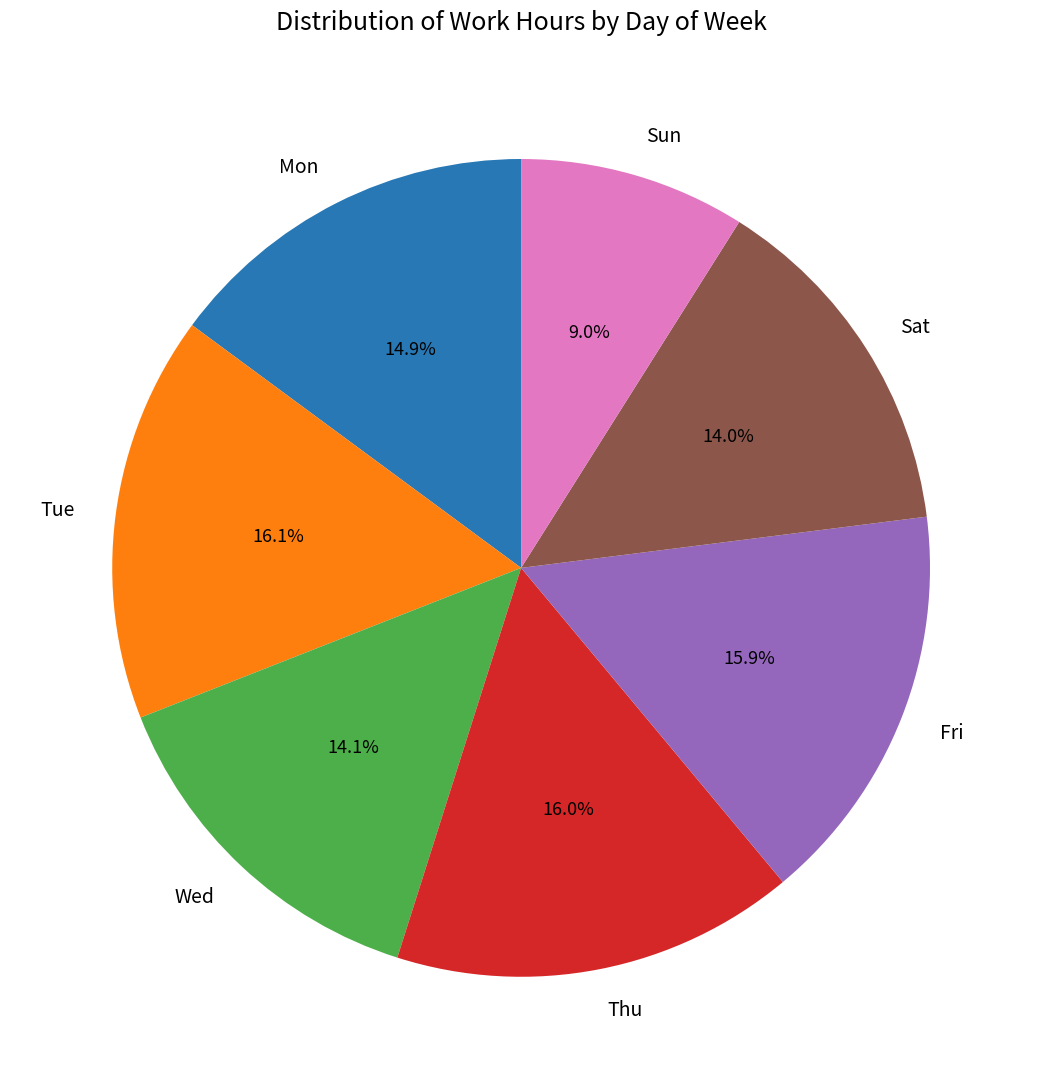

Between Sat and Fri, which is larger?

Fri